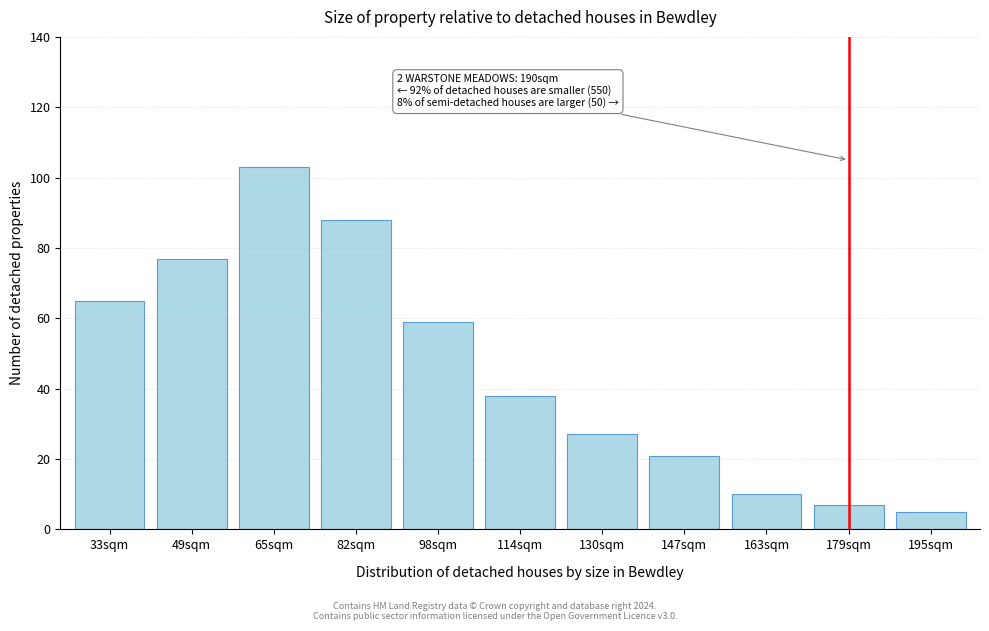

Reading left to right, list all the values displayed in this chart.

33sqm=65	49sqm=77	65sqm=103	82sqm=88	98sqm=59	114sqm=38	130sqm=27	147sqm=21	163sqm=10	179sqm=7	195sqm=5